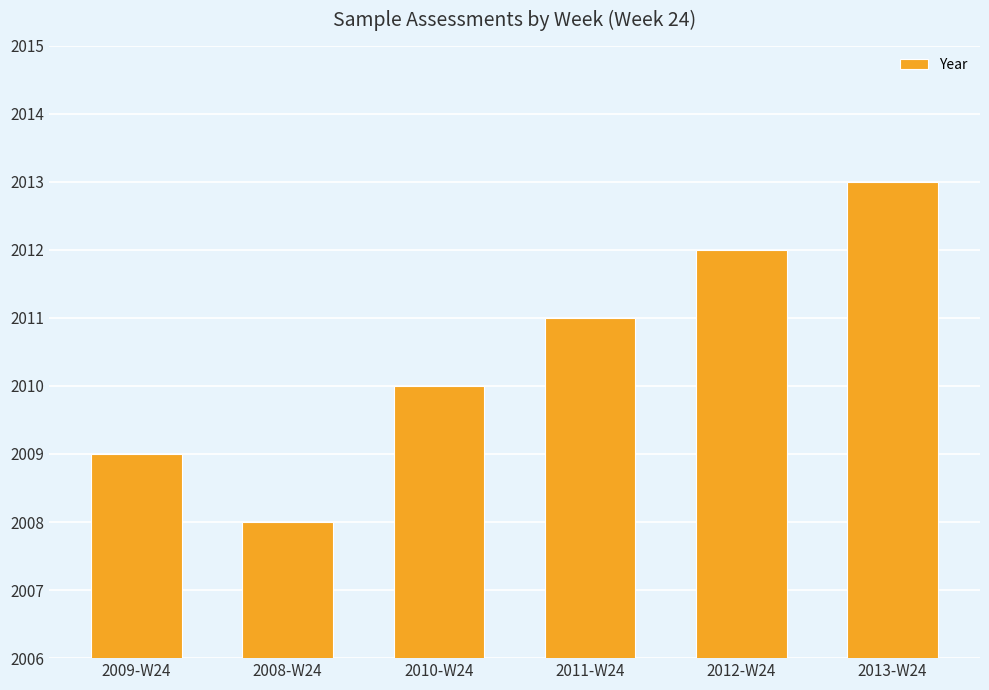

List the labels in order of value, largest first.

2013-W24, 2012-W24, 2011-W24, 2010-W24, 2009-W24, 2008-W24